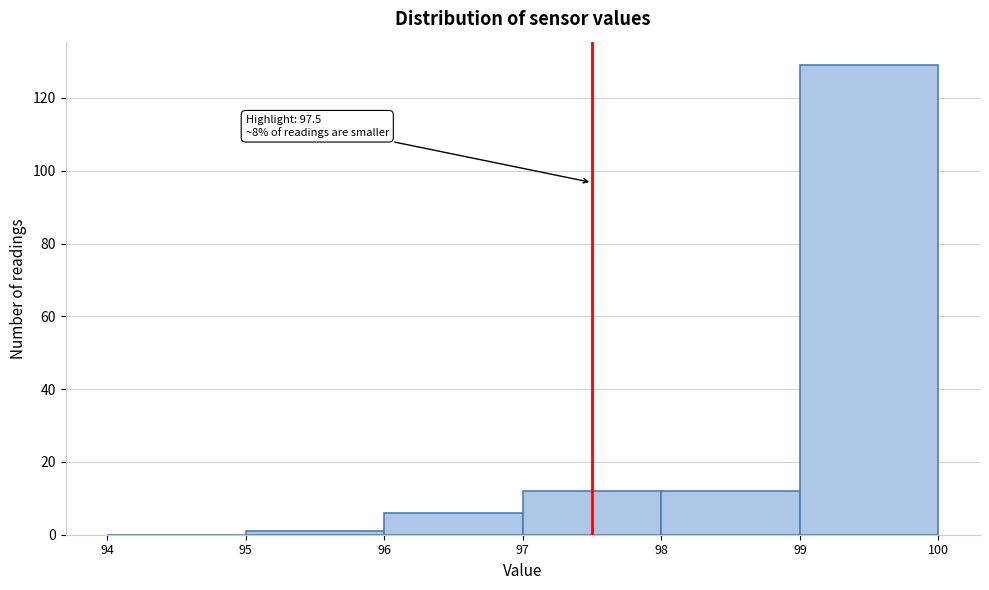

Which range on the x-axis has the tallest bar?

99 to 100